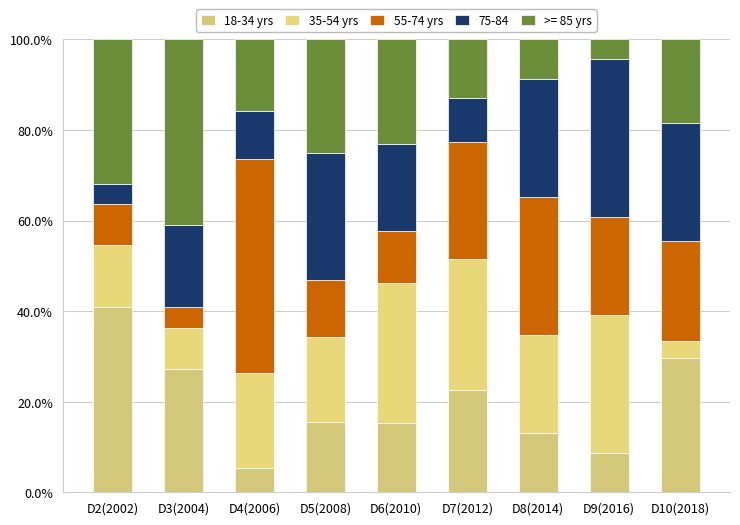

What is the difference between the second highest and minimum values in the 55-74 yrs series?

25.9